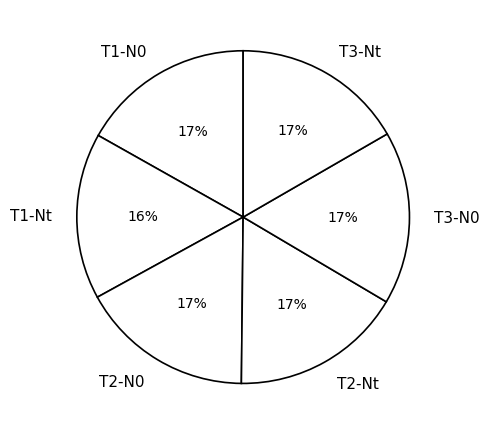

What is the smallest slice in the pie chart?

T1-Nt